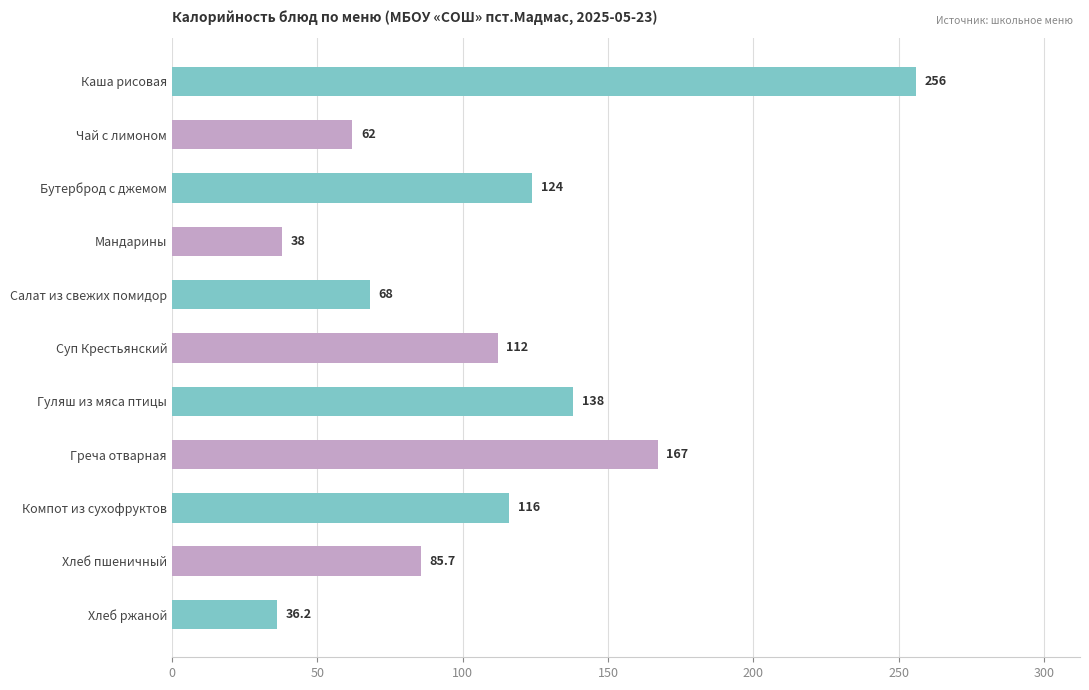

Reading top to bottom, list all the values displayed in this chart.

Каша рисовая=256.0	Чай с лимоном=62.0	Бутерброд с джемом=124.0	Мандарины=38.0	Салат из свежих помидор=68.0	Суп Крестьянский=112.0	Гуляш из мяса птицы=138.0	Греча отварная=167.0	Компот из сухофруктов=116.0	Хлеб пшеничный=85.7	Хлеб ржаной=36.2